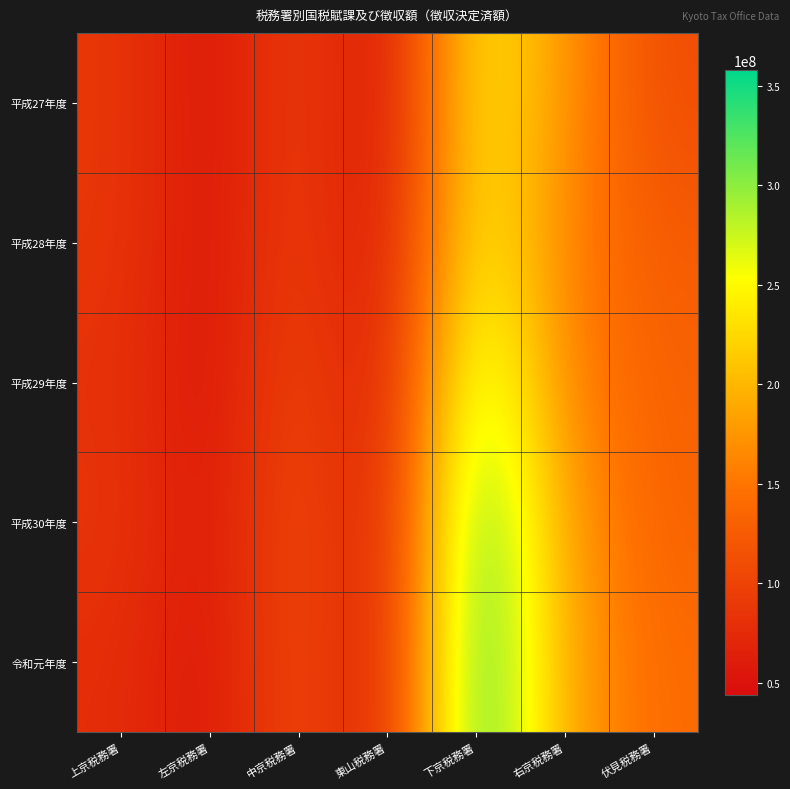

At which category is the sum across all series the highest?

下京税務署